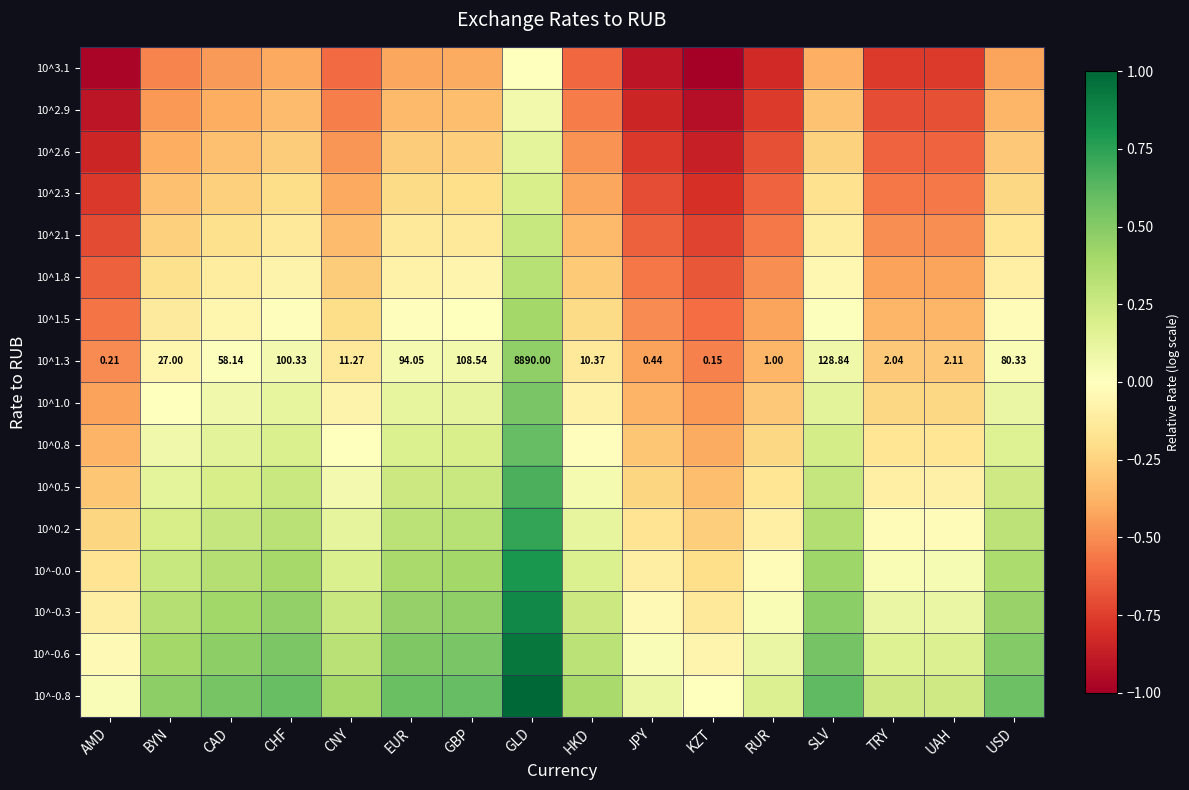

What is the total value across all series at EUR?

1.4